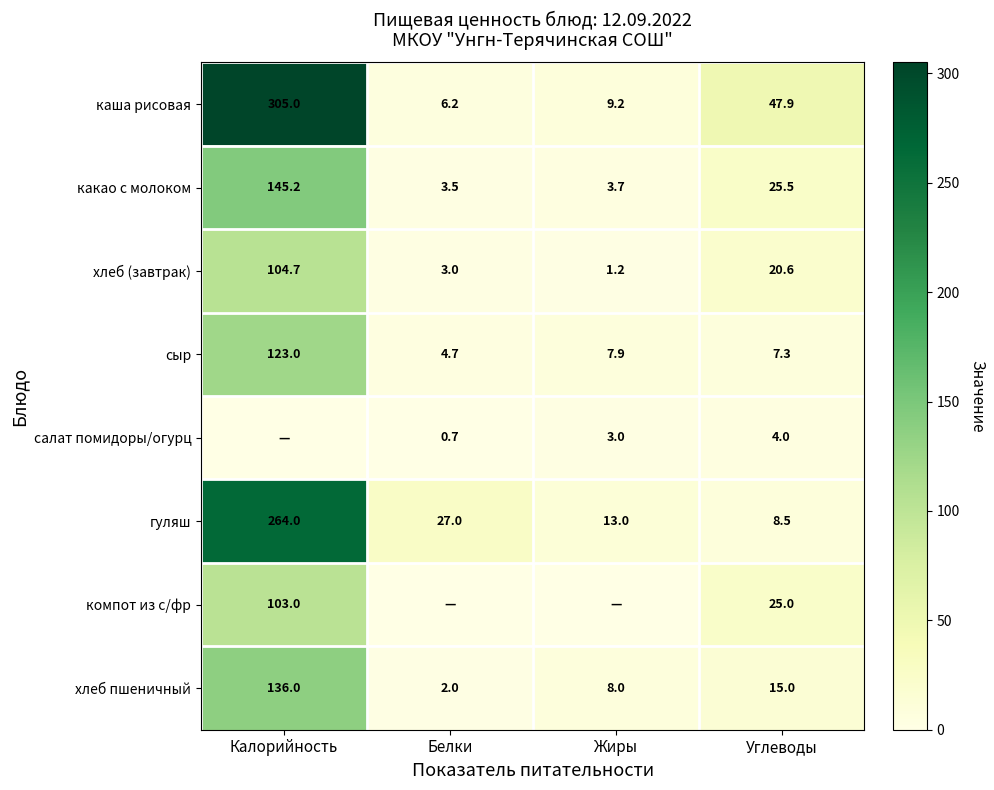

List the labels in order of сыр value, largest first.

Калорийность, Жиры, Углеводы, Белки